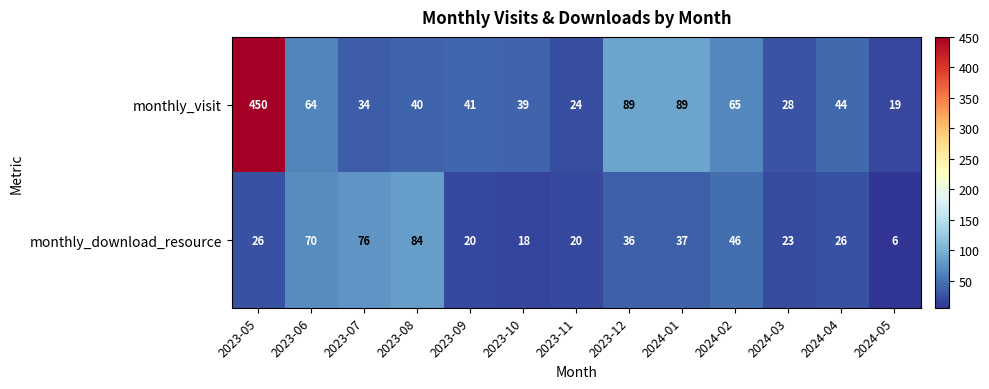

Which category has the highest value in the monthly_download_resource series?

2023-08